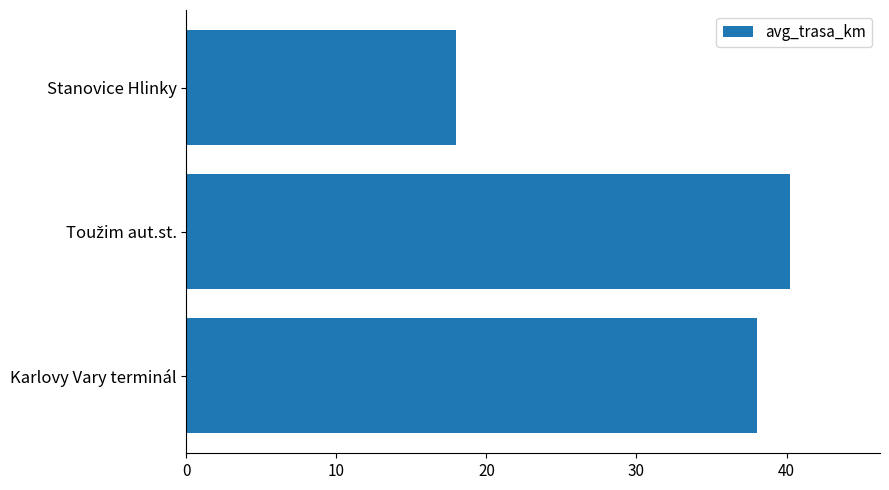

Is it true that the value at Karlovy Vary terminál is 51.7?

False